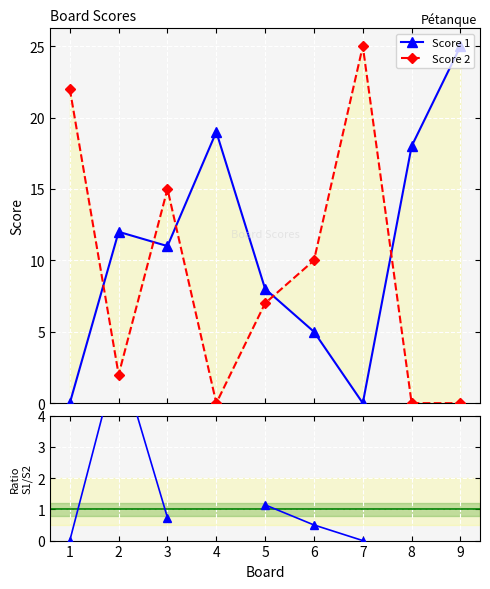

What is the maximum value for Score 1?

25.0